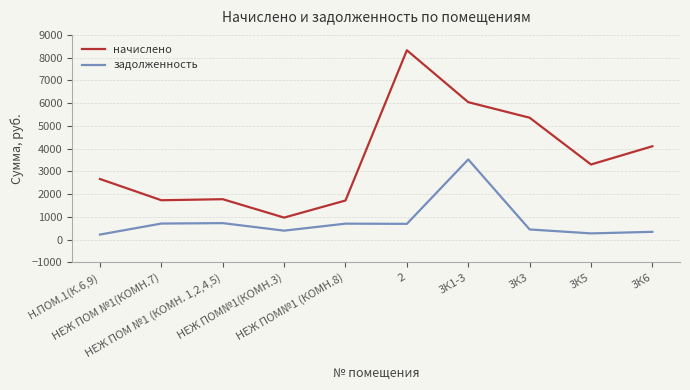

What is the minimum value for начислено?

968.0